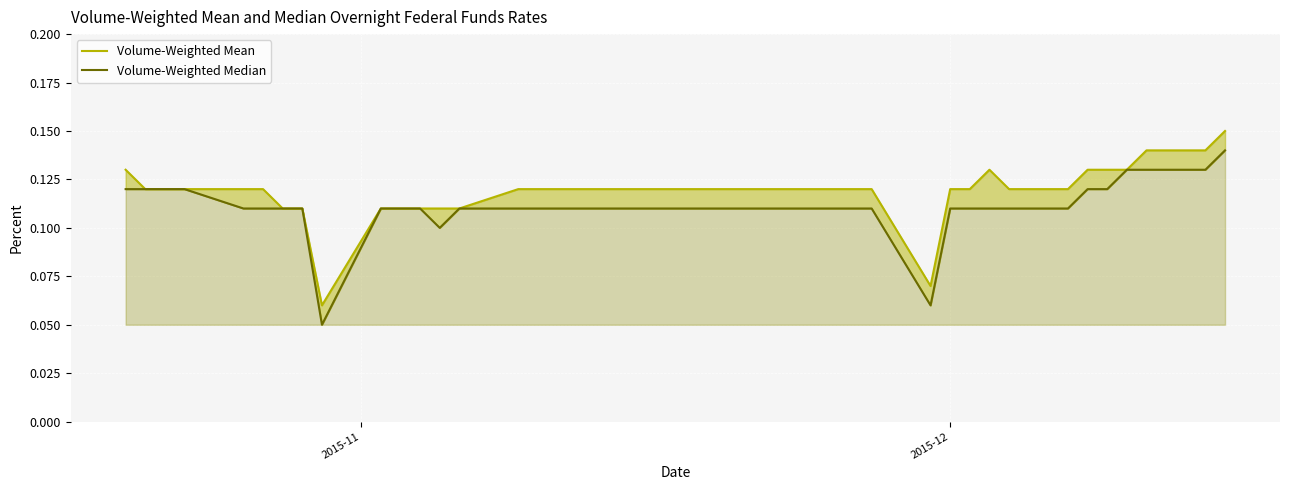

Reading left to right, list all the values displayed in this chart.

Volume-Weighted Mean: 0.1	0.1	0.1	0.1	0.1	0.1	0.1	0.1	0.1	0.1	0.1	0.1	0.1	0.1	0.1	0.1	0.1	0.1	0.1	0.1	0.1	0.1	0.1	0.1	0.1	0.1	0.1	0.1	0.1	0.1	0.1	0.1	0.1	0.1	0.1	0.1	0.1	0.1	0.1
Volume-Weighted Median: 0.1	0.1	0.1	0.1	0.1	0.1	0.1	0.1	0.1	0.1	0.1	0.1	0.1	0.1	0.1	0.1	0.1	0.1	0.1	0.1	0.1	0.1	0.1	0.1	0.1	0.1	0.1	0.1	0.1	0.1	0.1	0.1	0.1	0.1	0.1	0.1	0.1	0.1	0.1